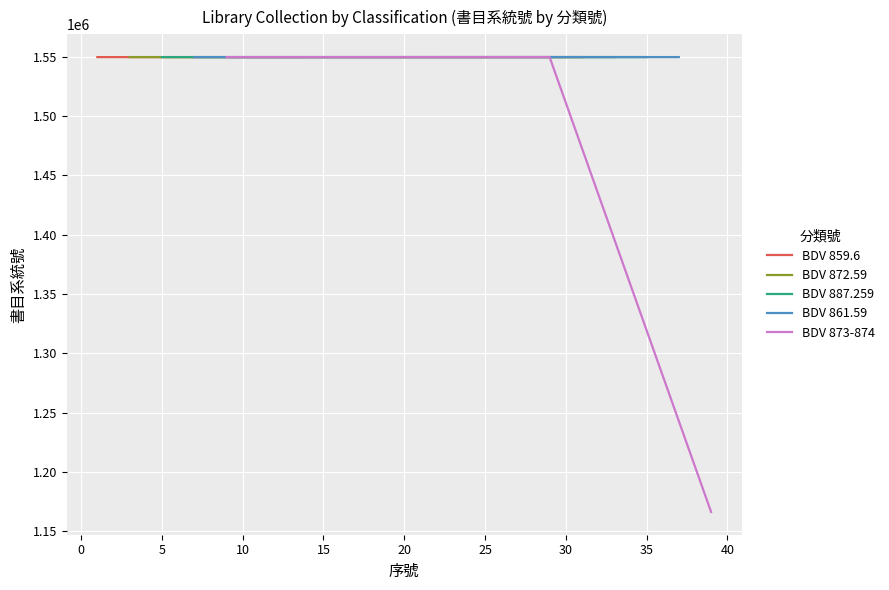

In BDV 873-874, how many points are higher than both neighbors (excluding endpoints)?

1